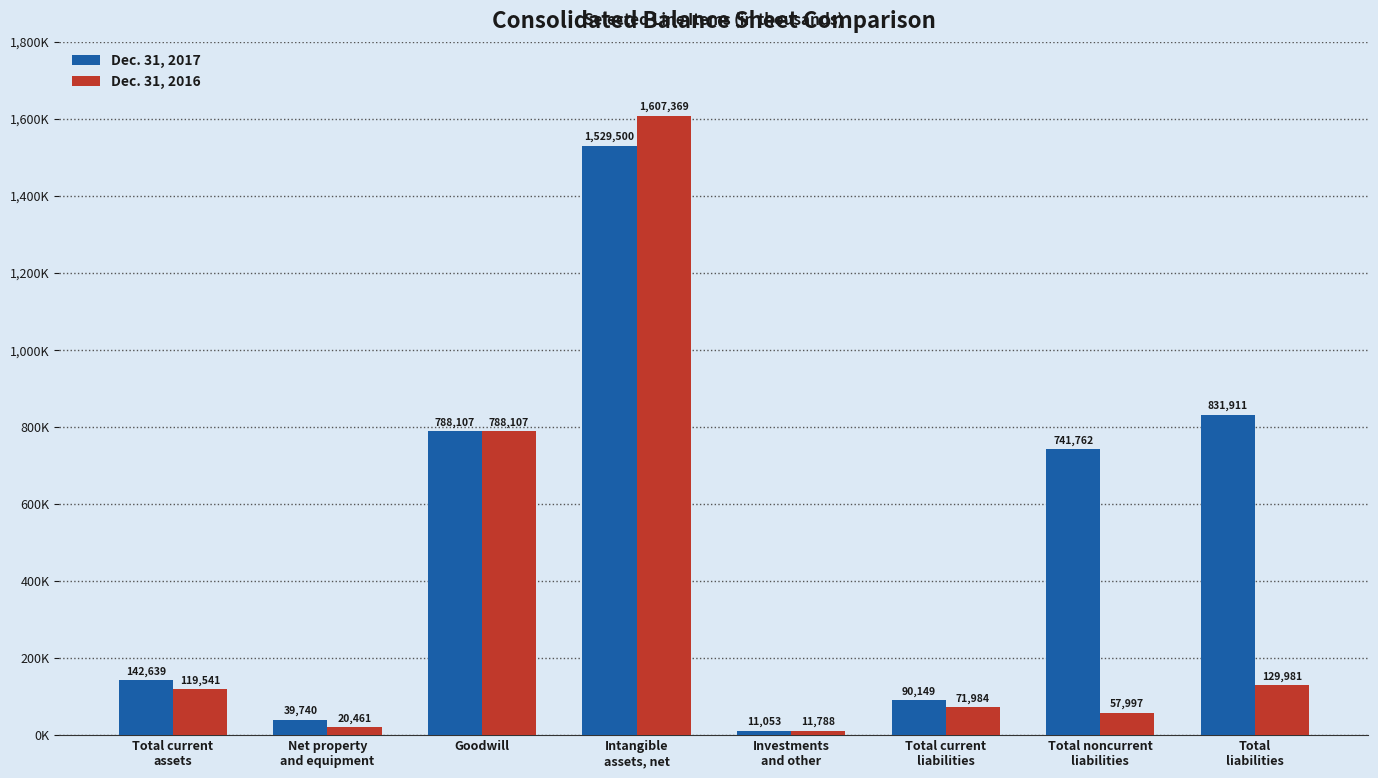

What are all the series names shown in the legend?

Dec. 31, 2017, Dec. 31, 2016